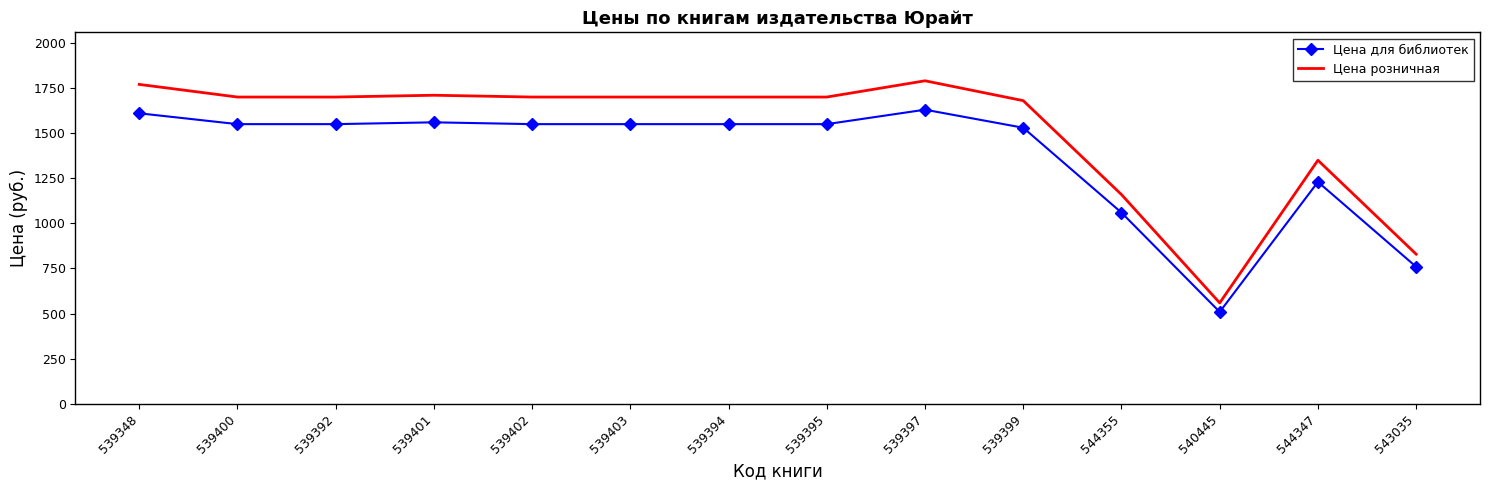

True or false: Цена розничная has more than 0 points higher than both neighbors.

True